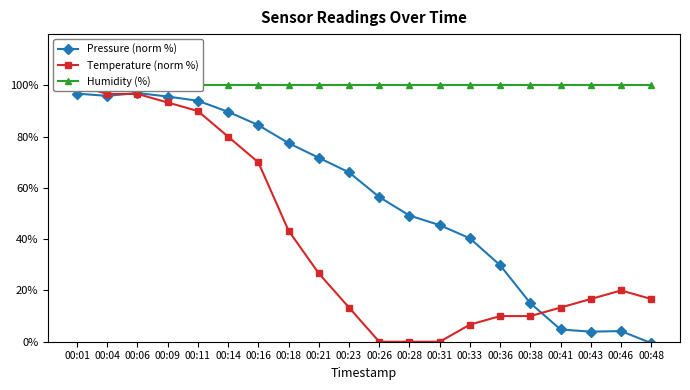

The value of Humidity (%) at 00:21 is 160.7. True or false?

False